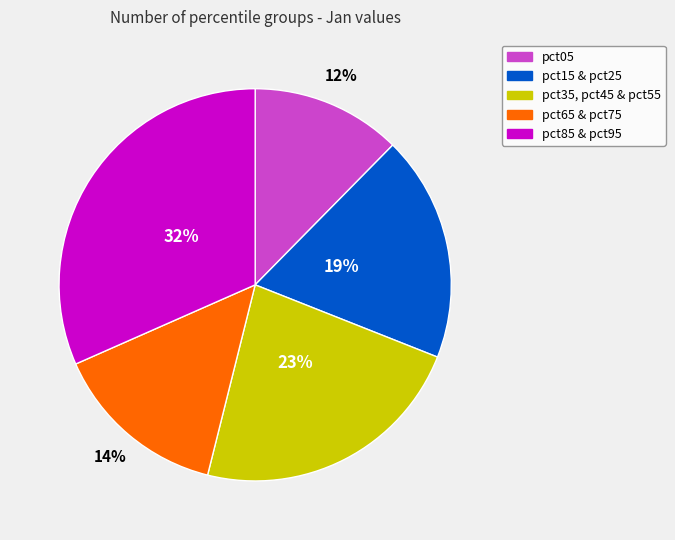

Does any single category account for the majority?

No